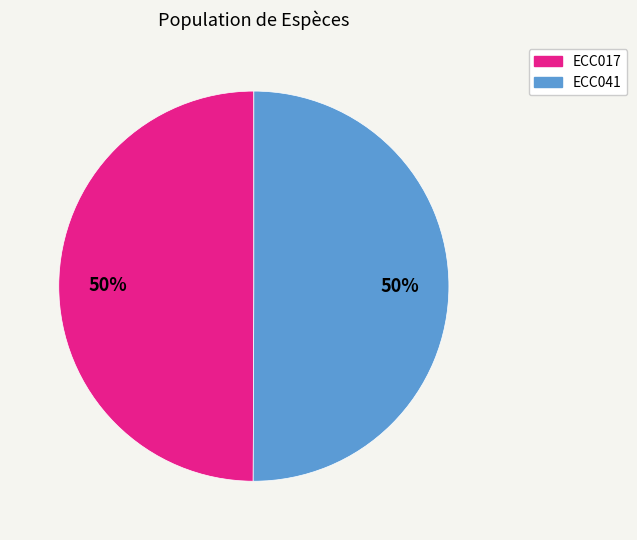

Approximately how many times larger is the value at ECC017 compared to ECC041?

1.0